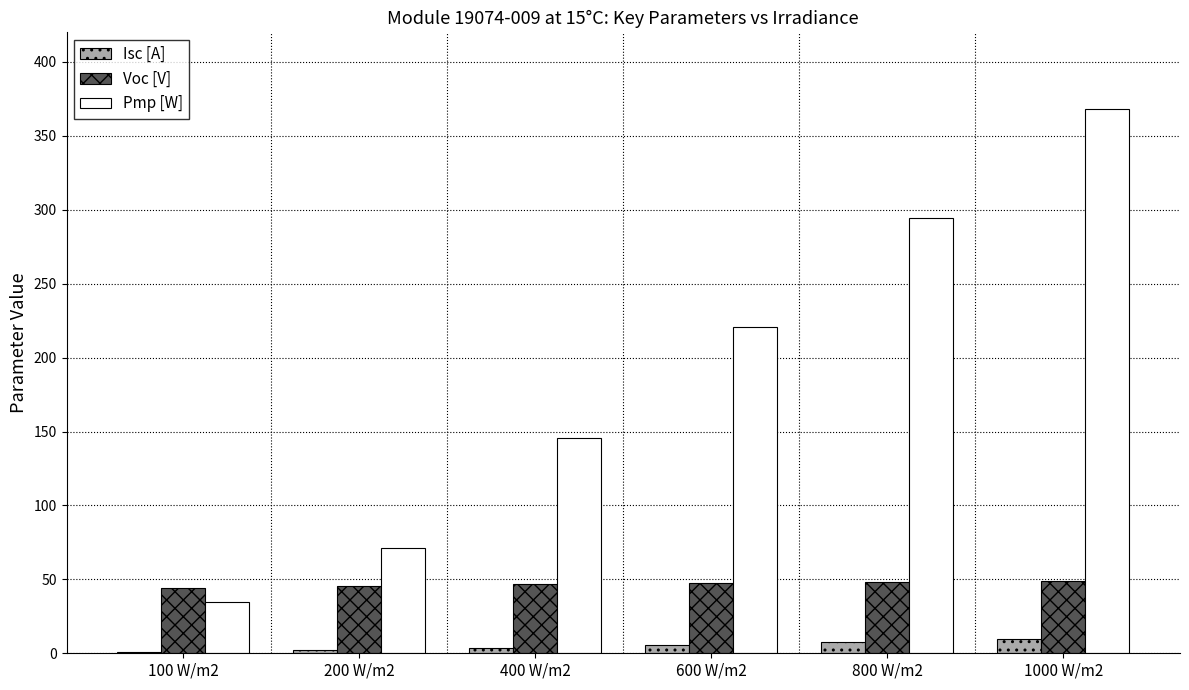

What is the sum of all Pmp [W] values?

1135.3